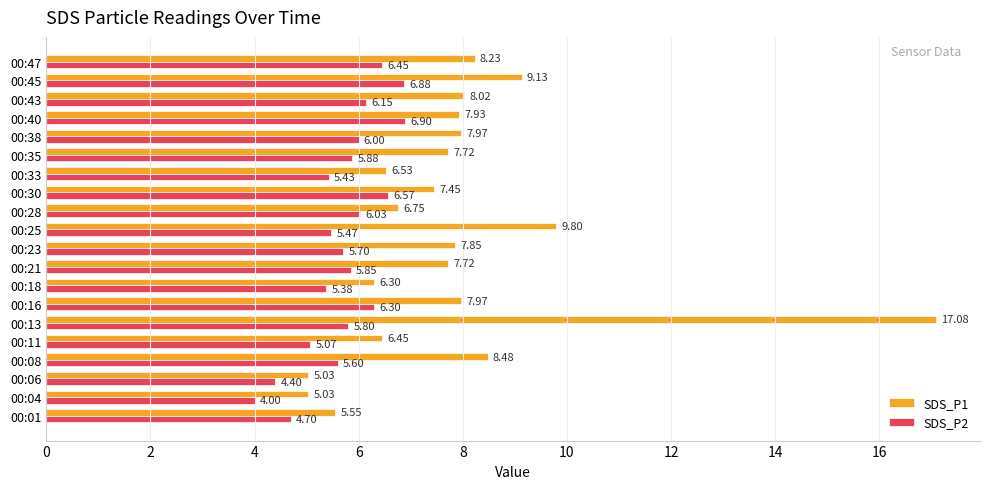

What is the sum of all SDS_P2 values?

114.6